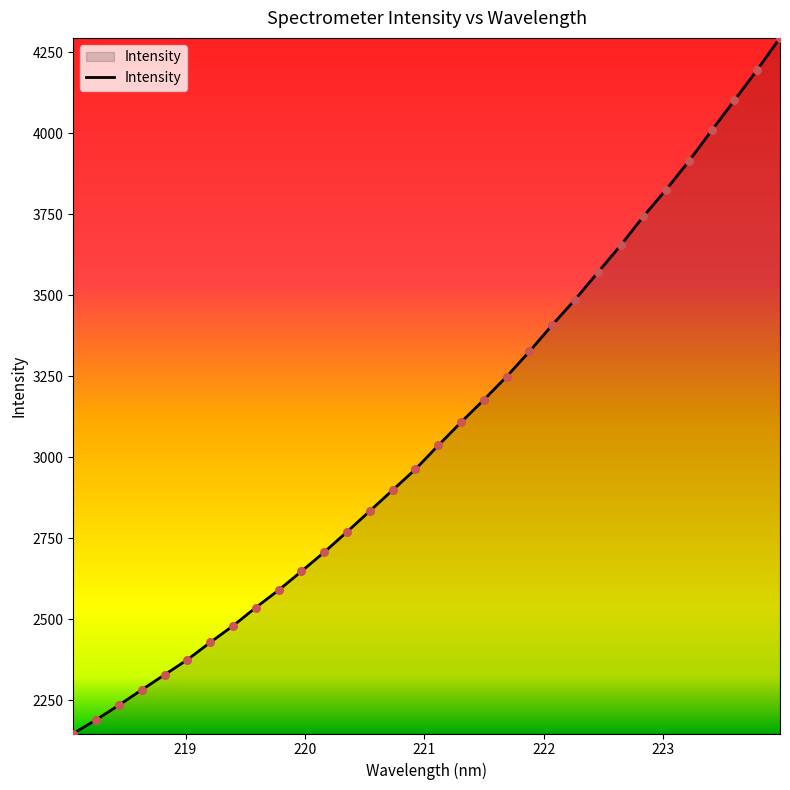

What is the greatest value displayed?

4293.9